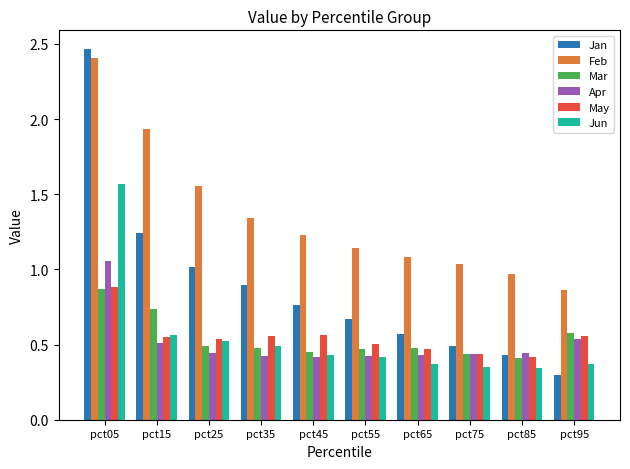

Which series changed the most between pct25 and pct75?

Jan